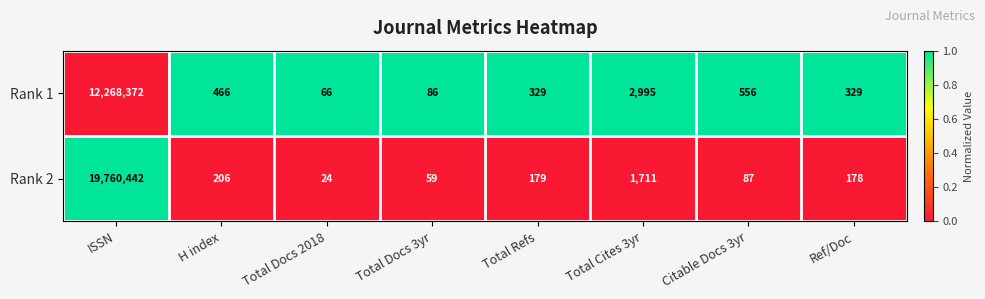

True or false: Rank 1 has a value of 86 at Total Docs 2018.

False